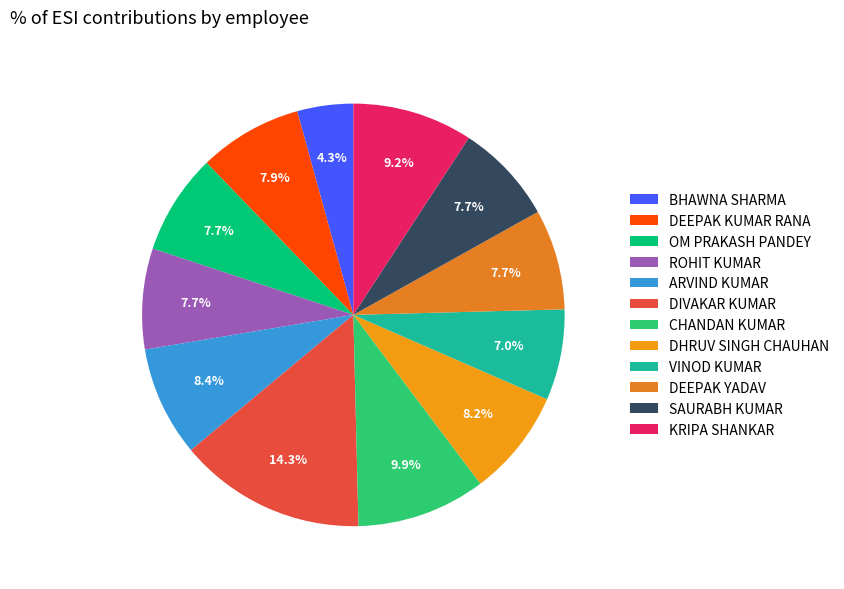

Combined, what portion of the pie is VINOD KUMAR and ROHIT KUMAR?

14.7%